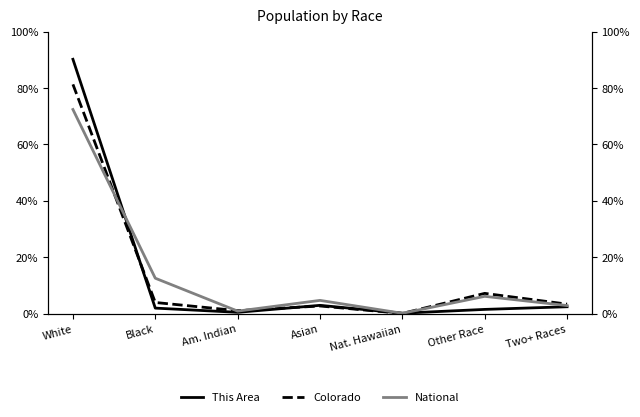

What position from the right is Asian?

4